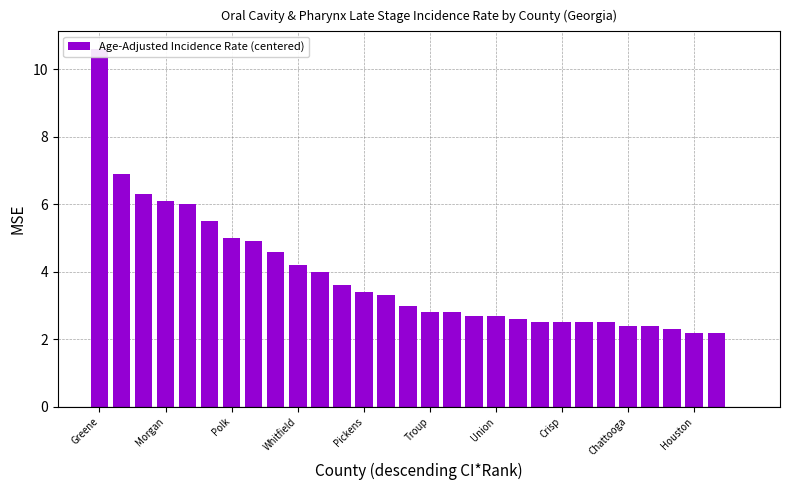

Reading left to right, transcribe all the data shown in this chart.

10.6	6.9	6.3	6.1	6.0	5.5	5.0	4.9	4.6	4.2	4.0	3.6	3.4	3.3	3.0	2.8	2.8	2.7	2.7	2.6	2.5	2.5	2.5	2.5	2.4	2.4	2.3	2.2	2.2	0.0